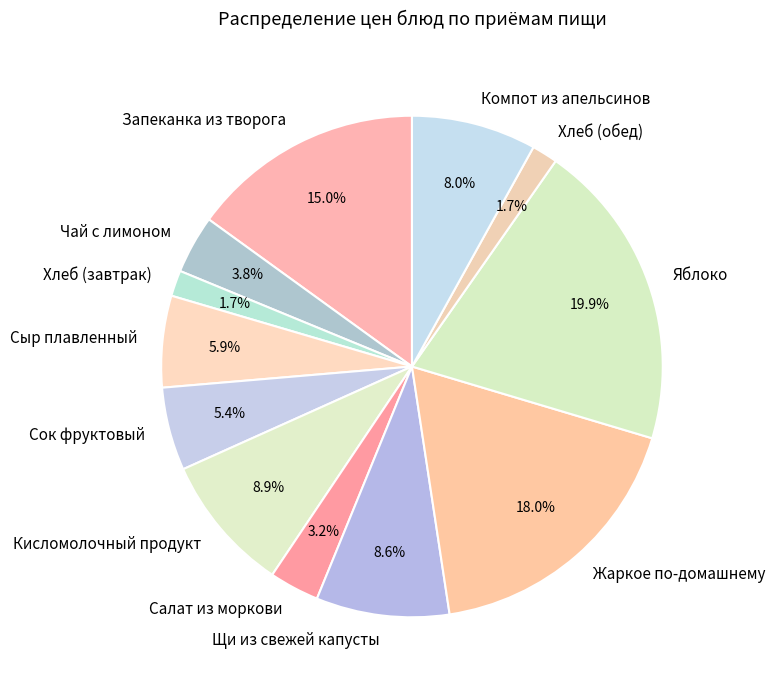

How many slices are in this pie chart?

12